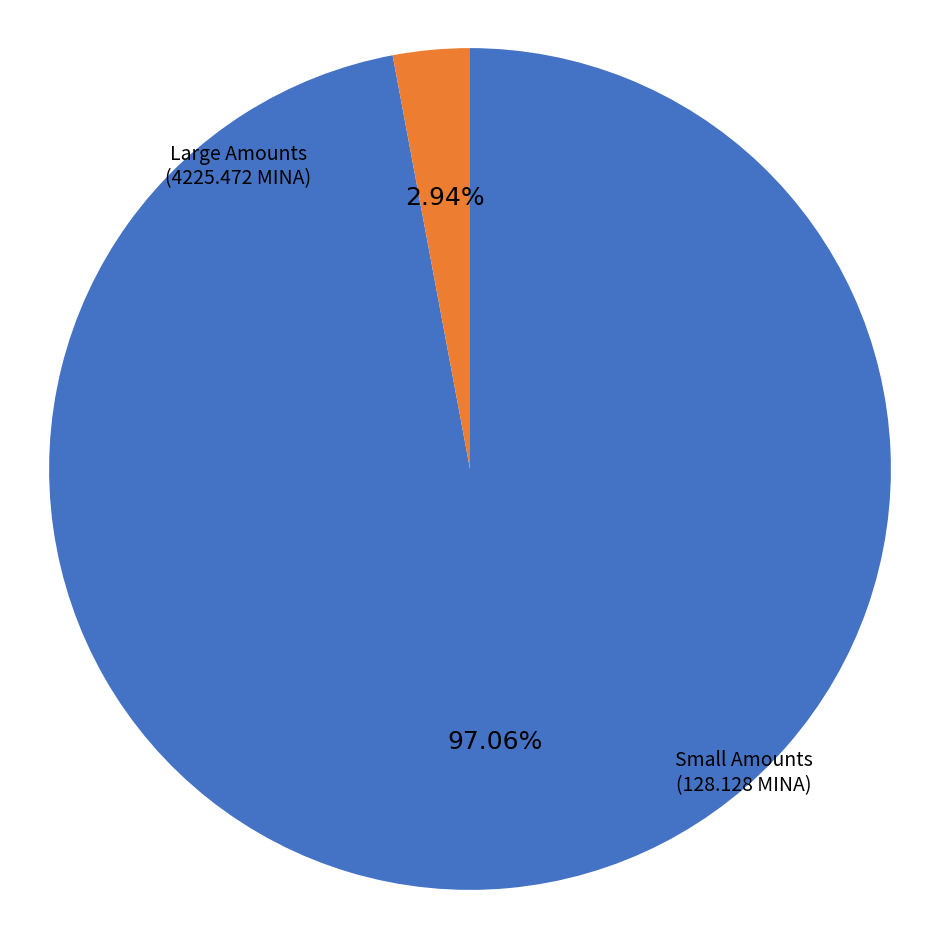

Does any single category account for the majority?

Yes